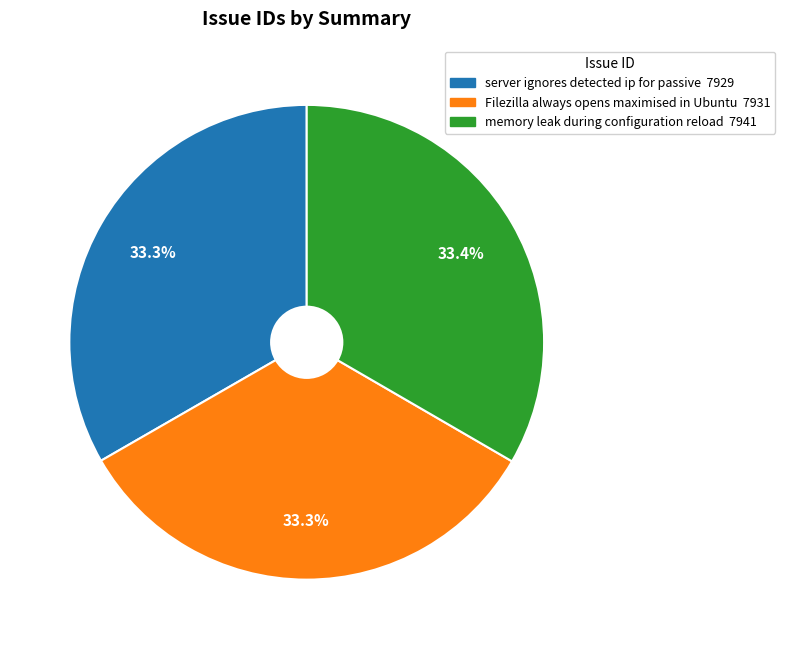

Is there a majority slice in this chart?

No